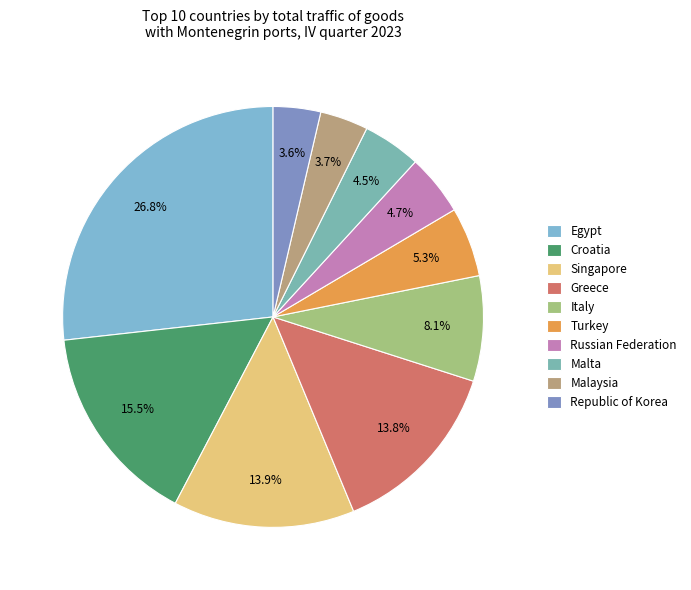

The Croatia slice represents 16% of the pie. True or false?

True